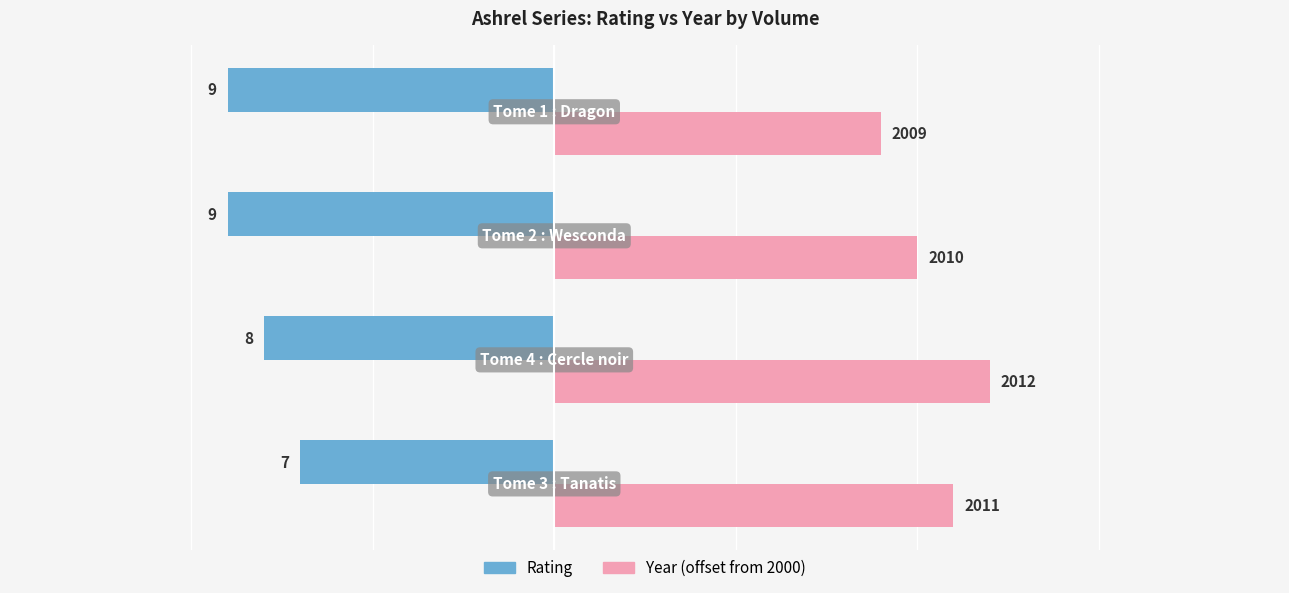

What are all the series names shown in the legend?

Rating, Year (offset from 2000)